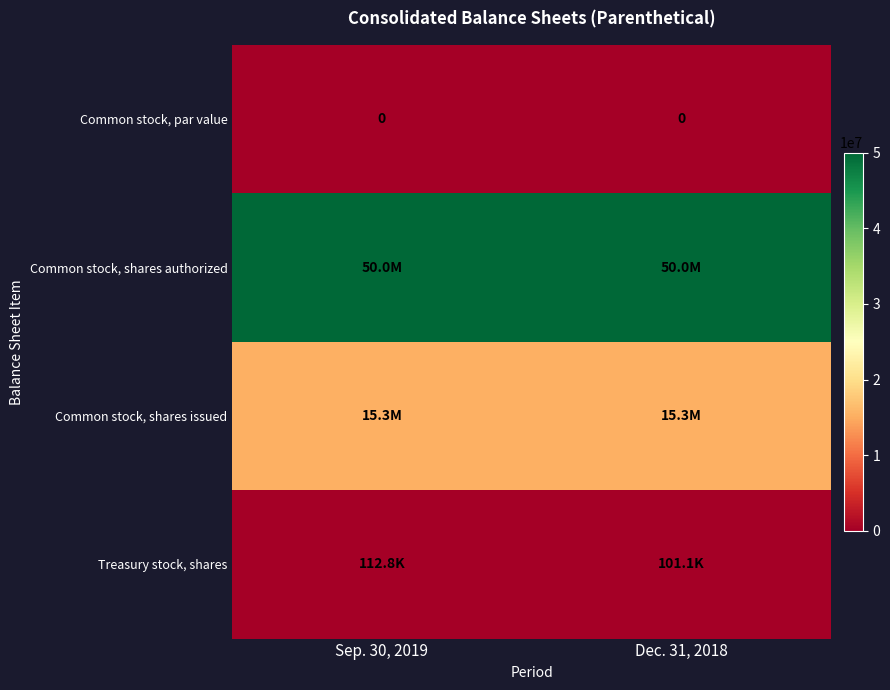

The value of Common stock, par value at Sep. 30, 2019 is 0. True or false?

True